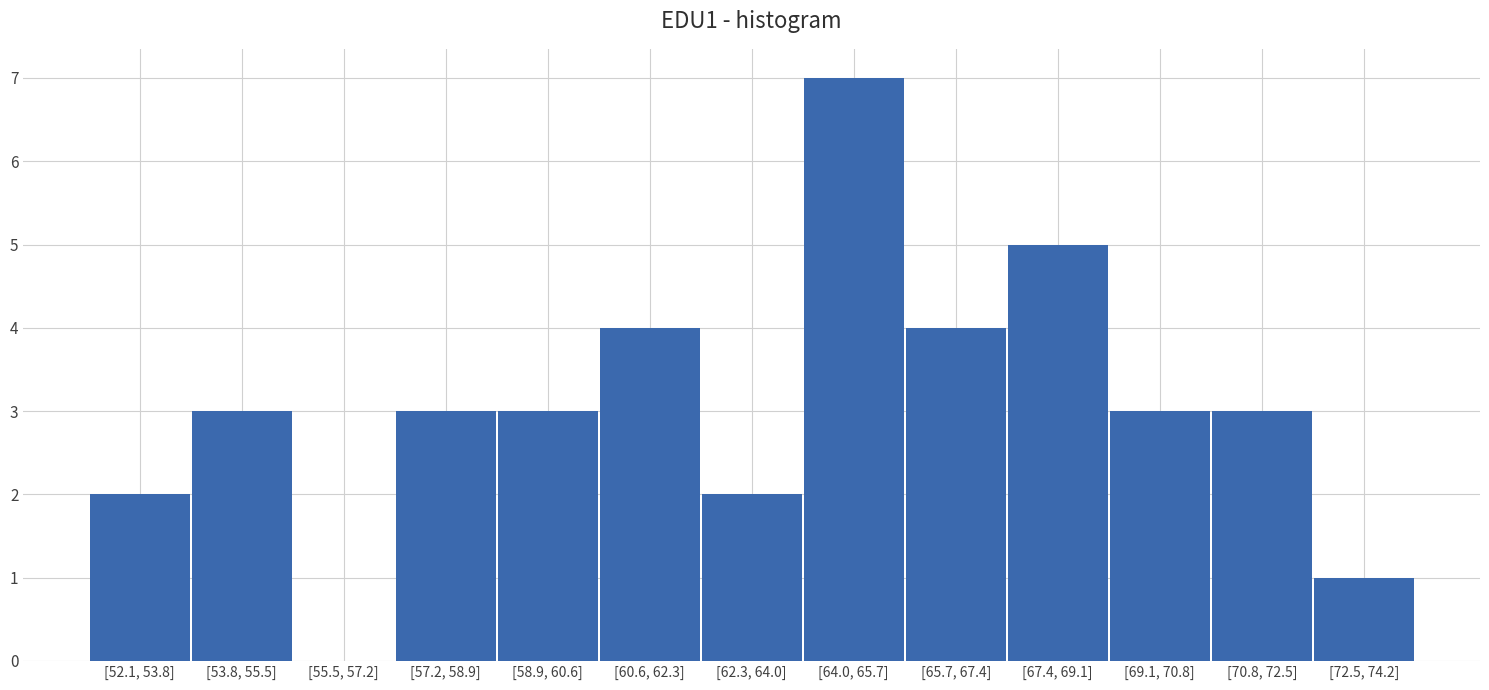

Reading left to right, transcribe all the data shown in this chart.

[52.1, 53.8]=2	[53.8, 55.5]=3	[55.5, 57.2]=0	[57.2, 58.9]=3	[58.9, 60.6]=3	[60.6, 62.3]=4	[62.3, 64.0]=2	[64.0, 65.7]=7	[65.7, 67.4]=4	[67.4, 69.1]=5	[69.1, 70.8]=3	[70.8, 72.5]=3	[72.5, 74.2]=1